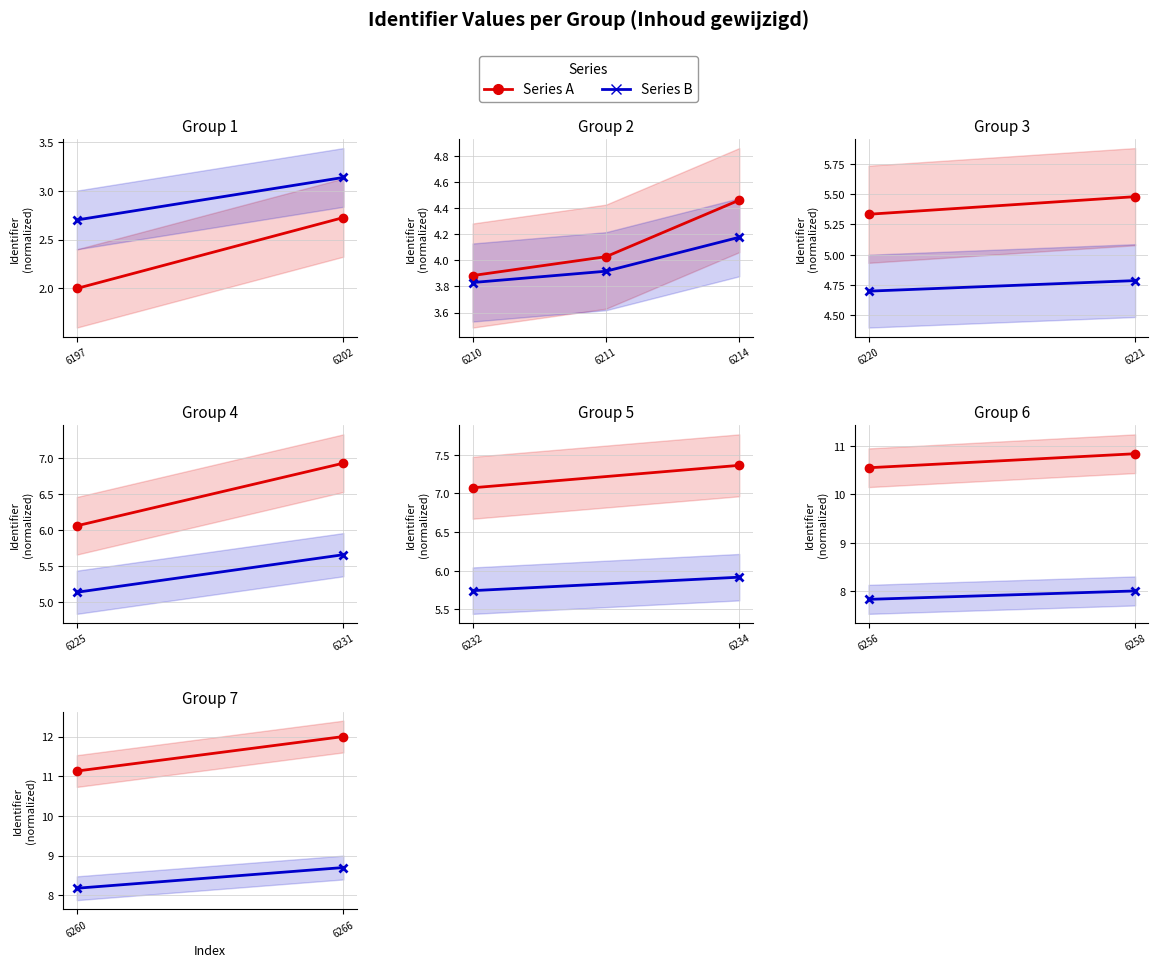

What is the average value of the Series B series?

8.4